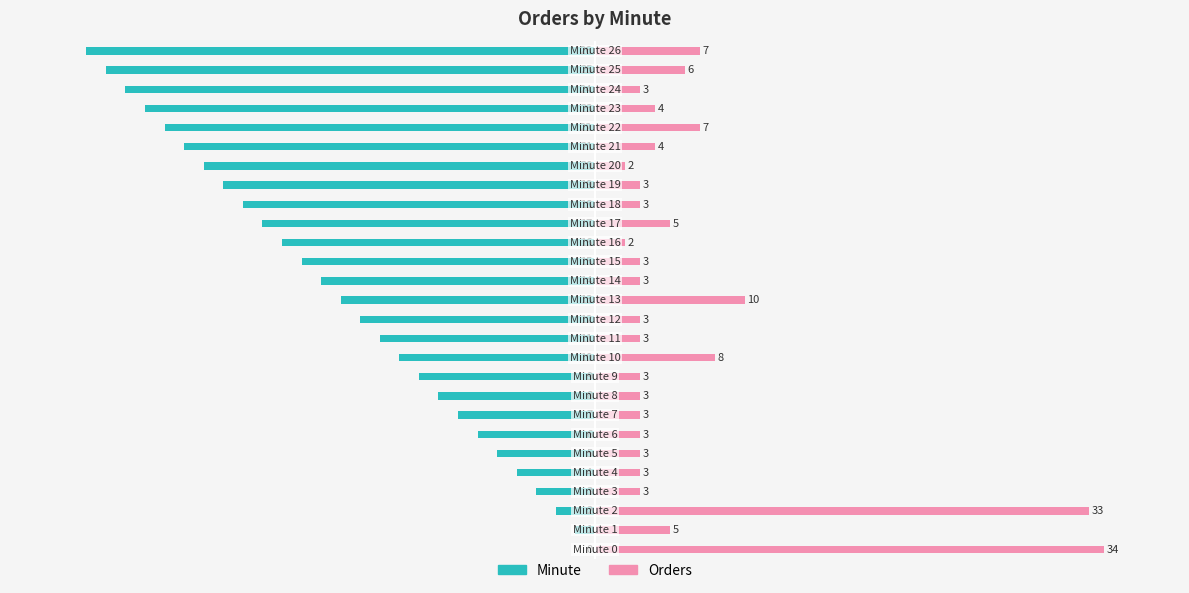

List the labels in order of Orders value, largest first.

0, 2, 13, 10, 22, 26, 25, 1, 17, 21, 23, 3, 4, 5, 6, 7, 8, 9, 11, 12, 14, 15, 18, 19, 24, 16, 20